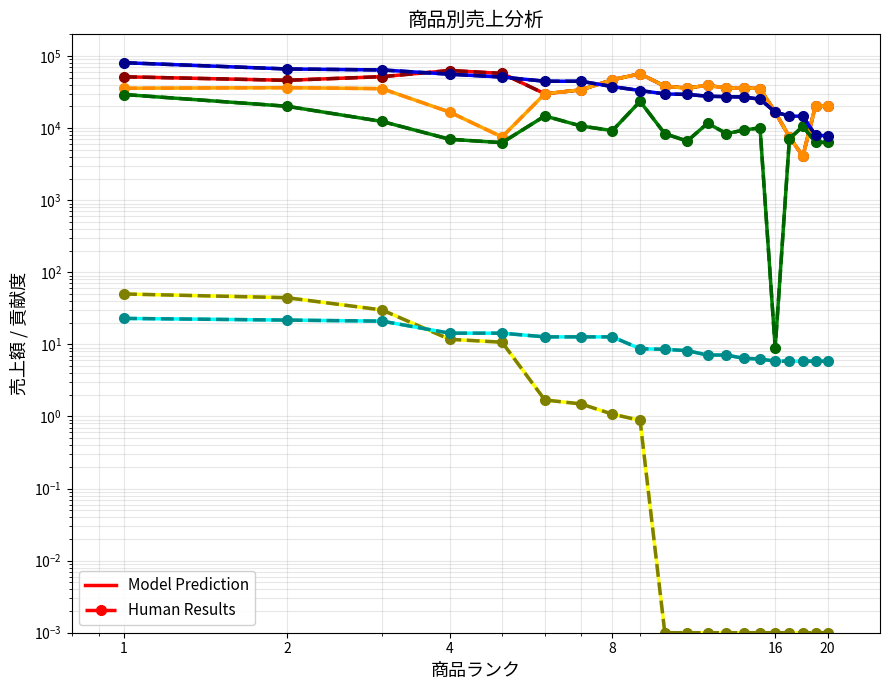

True or false: 小棚 has more than 0 points higher than both neighbors.

True